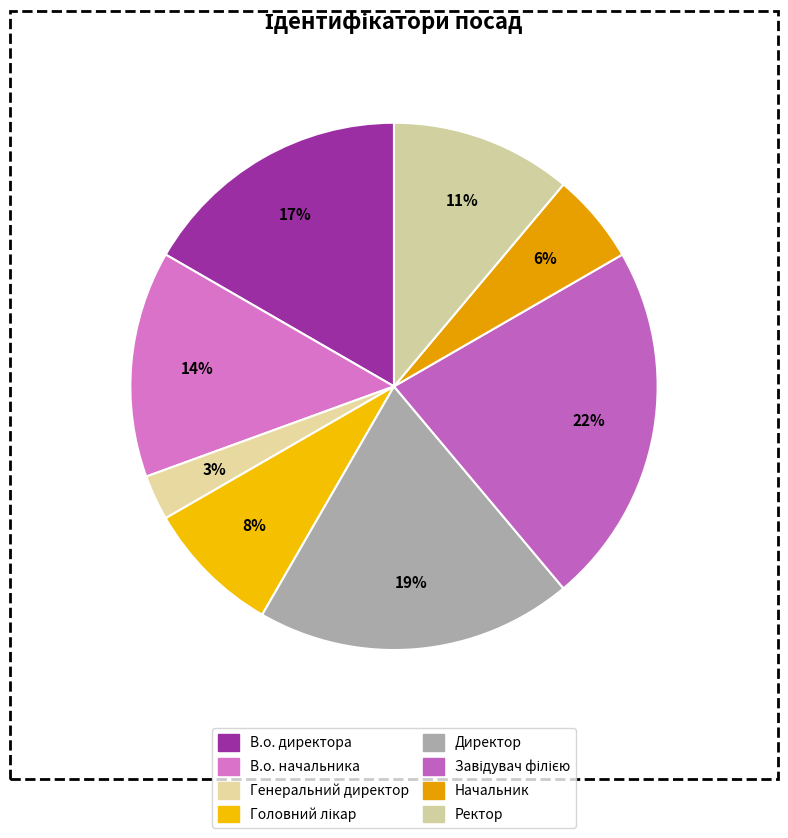

What is the ratio of the value at Начальник to the value at Генеральний директор?

2.0